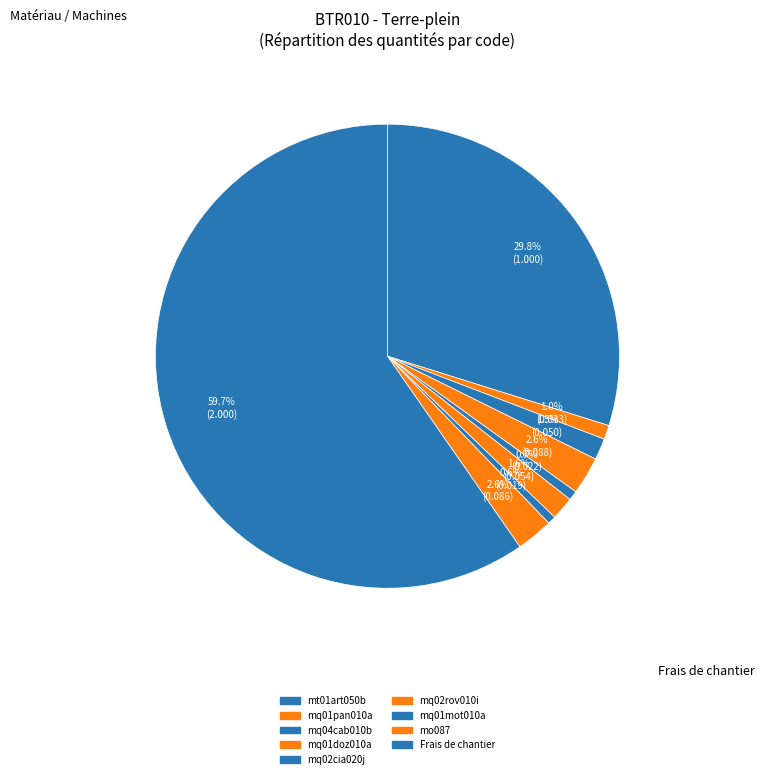

Is it true that mq02rov010i is 16% of the pie?

False